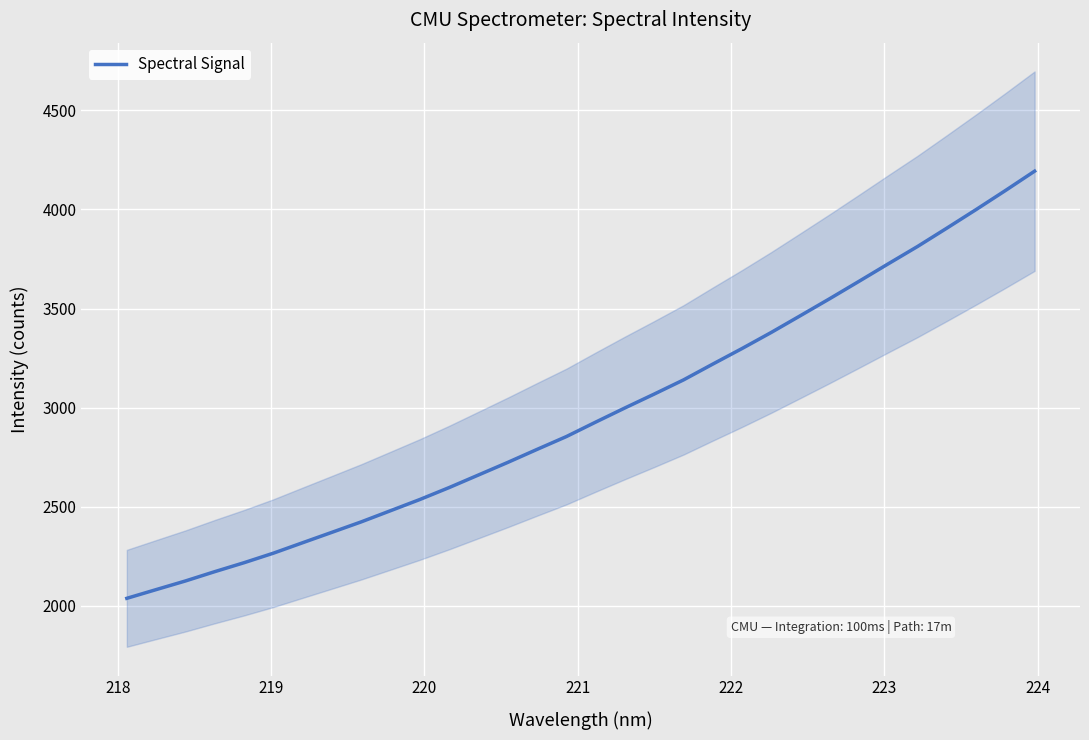

What is the difference between the maximum and second lowest values?

2111.1